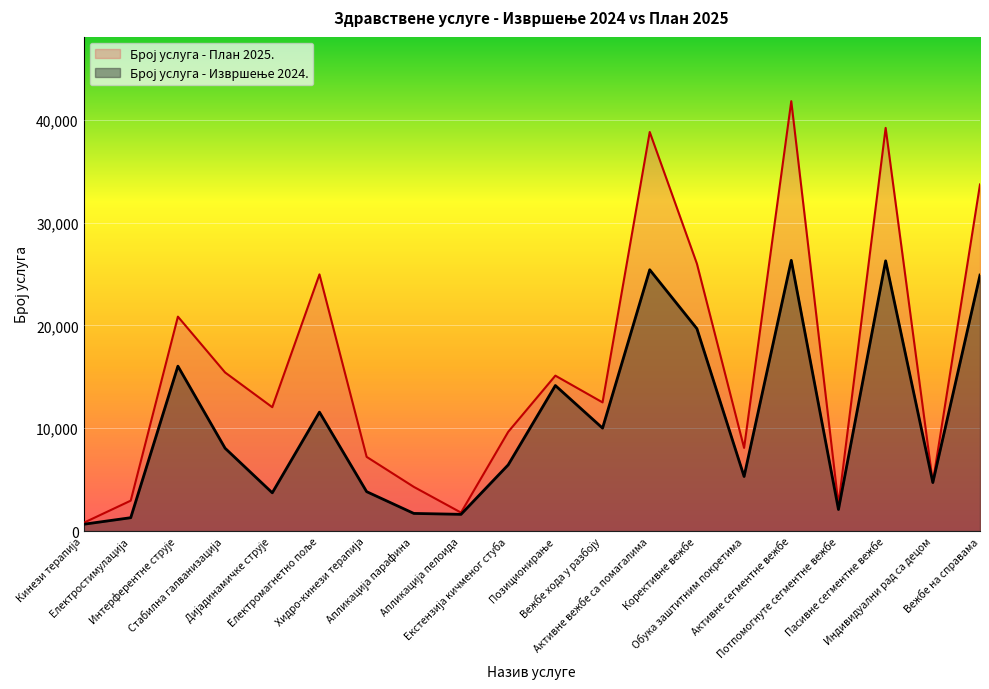

Rank the series by their maximum value, from lowest to highest.

Број услуга - Извршење 2024., Број услуга - План 2025.